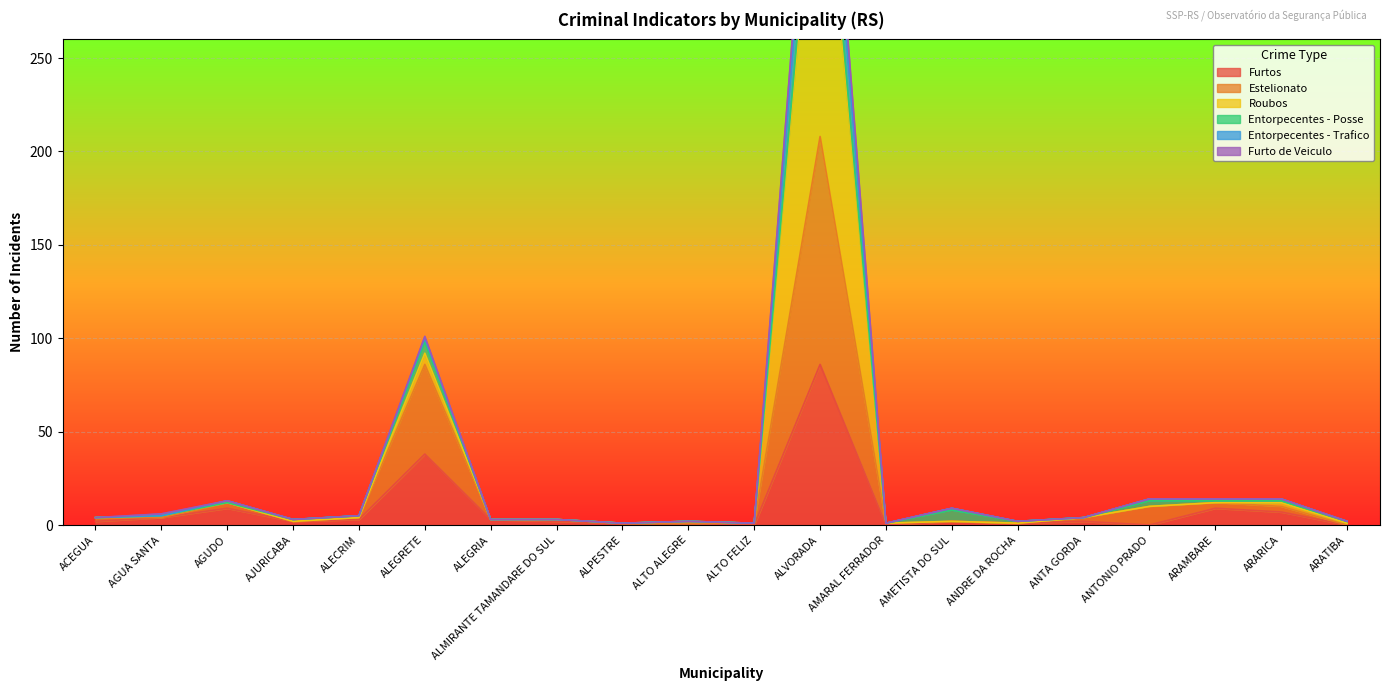

What is the lowest value of the Roubos series?

1